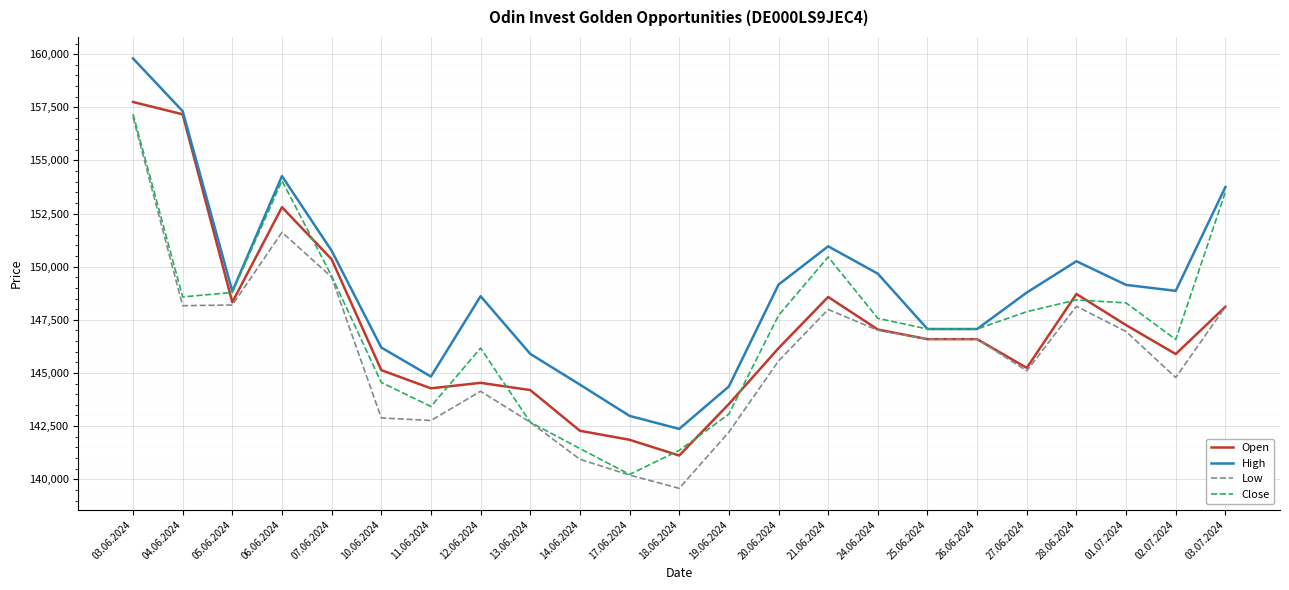

True or false: Open has a value of 213356 at 17.06.2024.

False